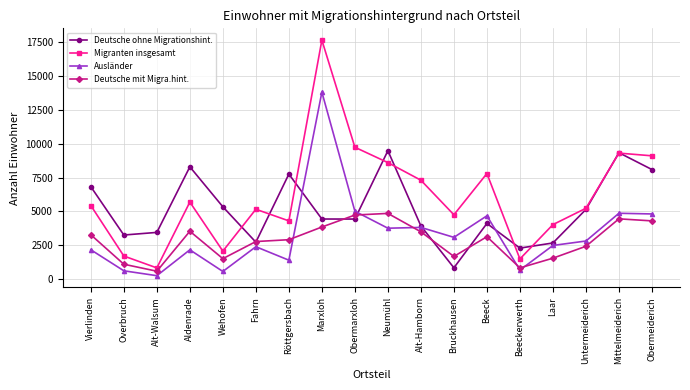

What is the label of the 4th point from the left?

Aldenrade